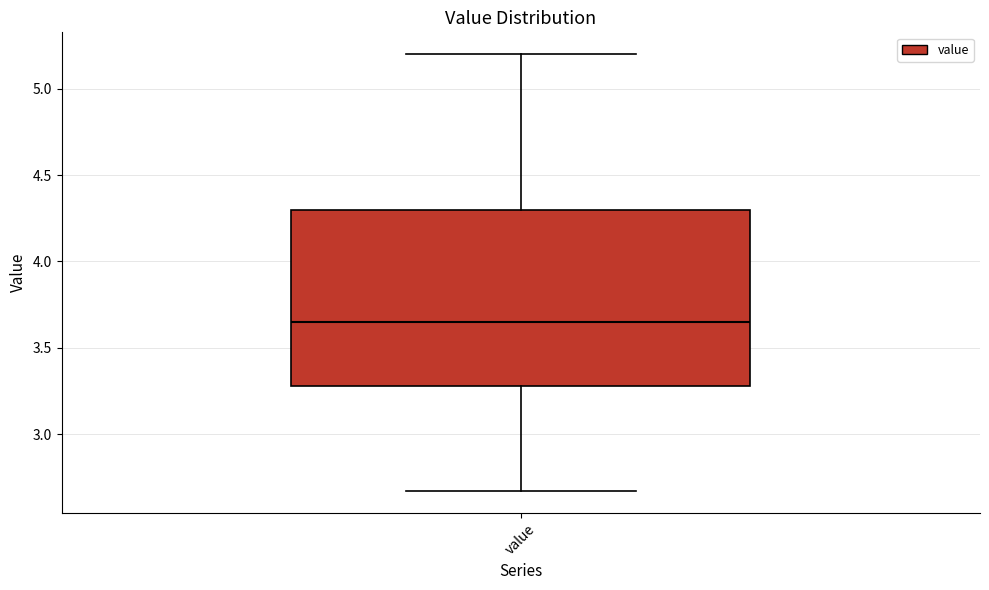

Where does the lower whisker of the box for value end on the y-axis? The values are not printed on the chart, so give them approximately, as read against the axis.

2.65